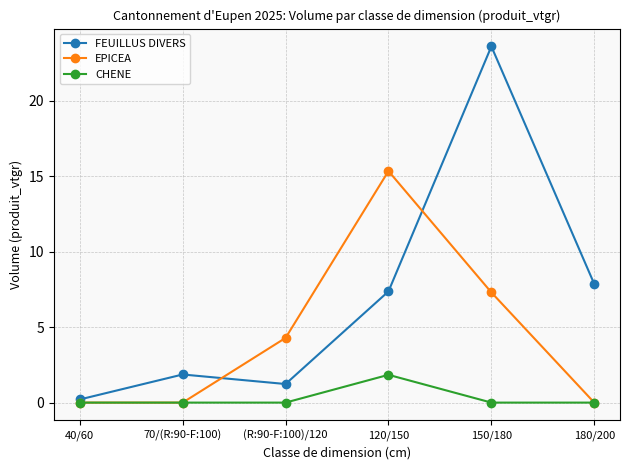

Does the chart have visible grid lines?

Yes